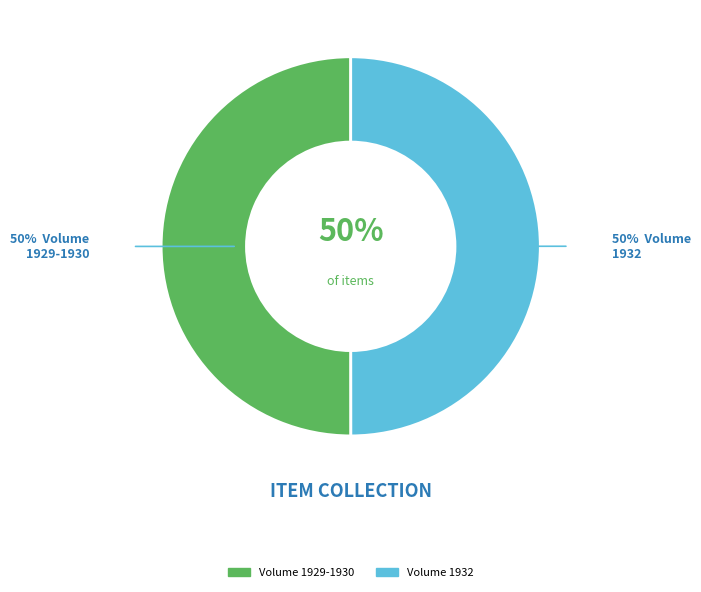

To the nearest percent, what is the average slice percentage?

50%